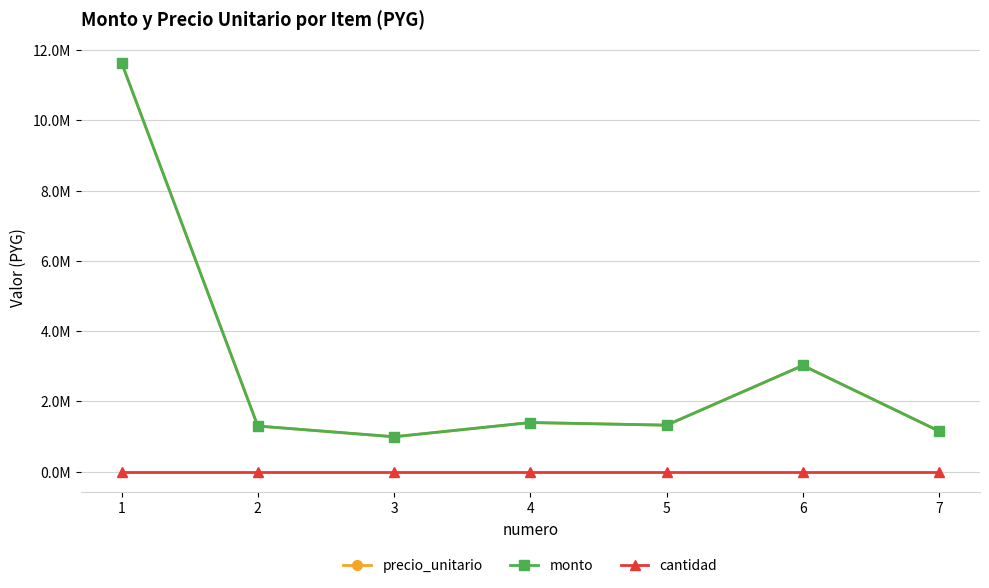

Is it true that monto equals 2059020 at 2?

False